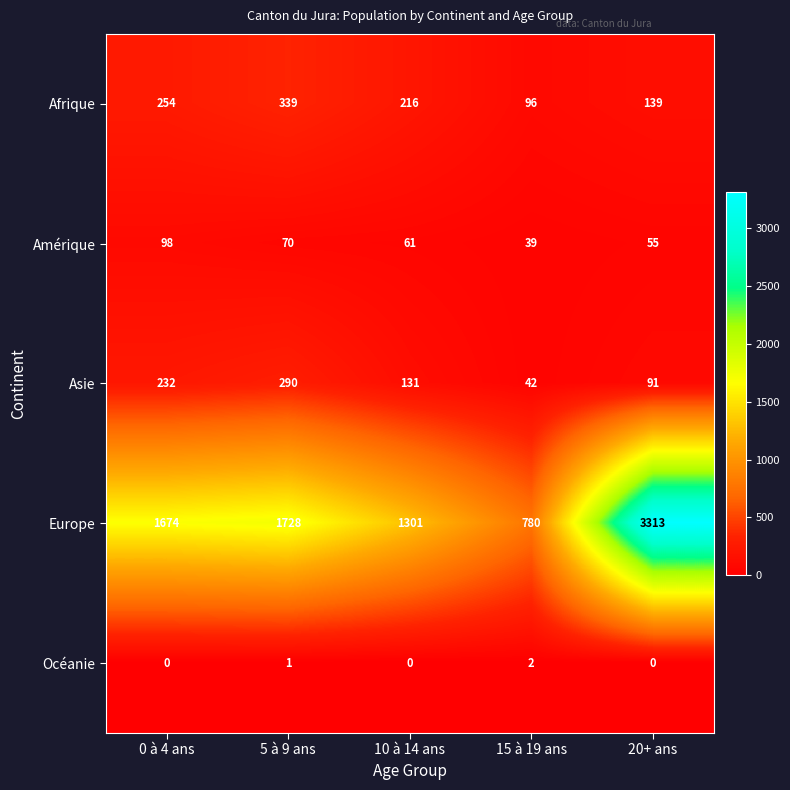

What is the difference between the second highest and minimum values in the Asie series?

190